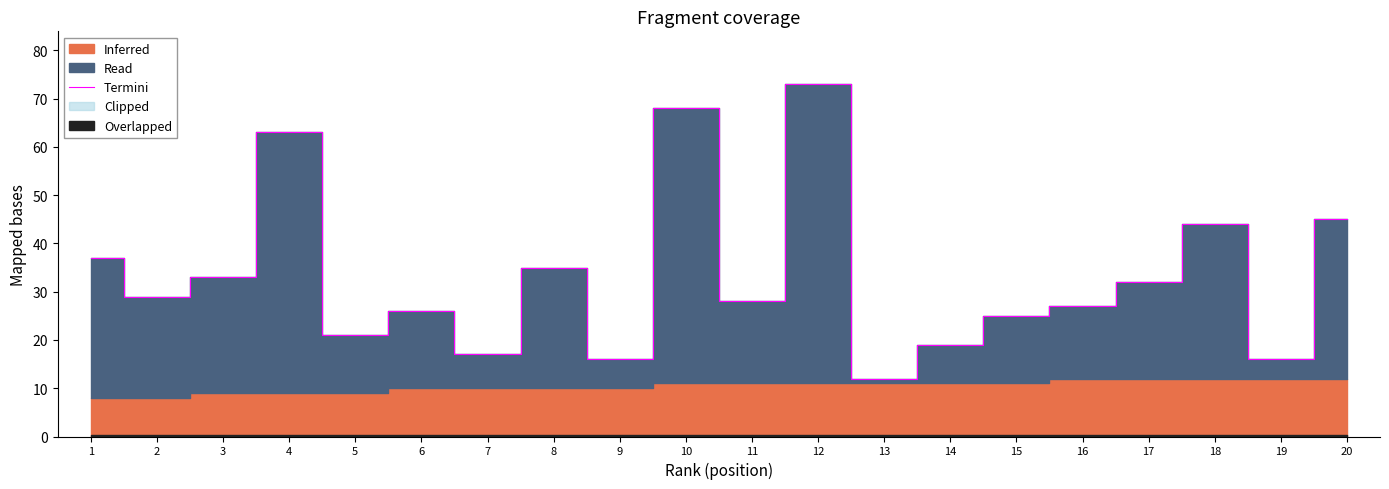

What is the change in value from 3 to 12?

+40